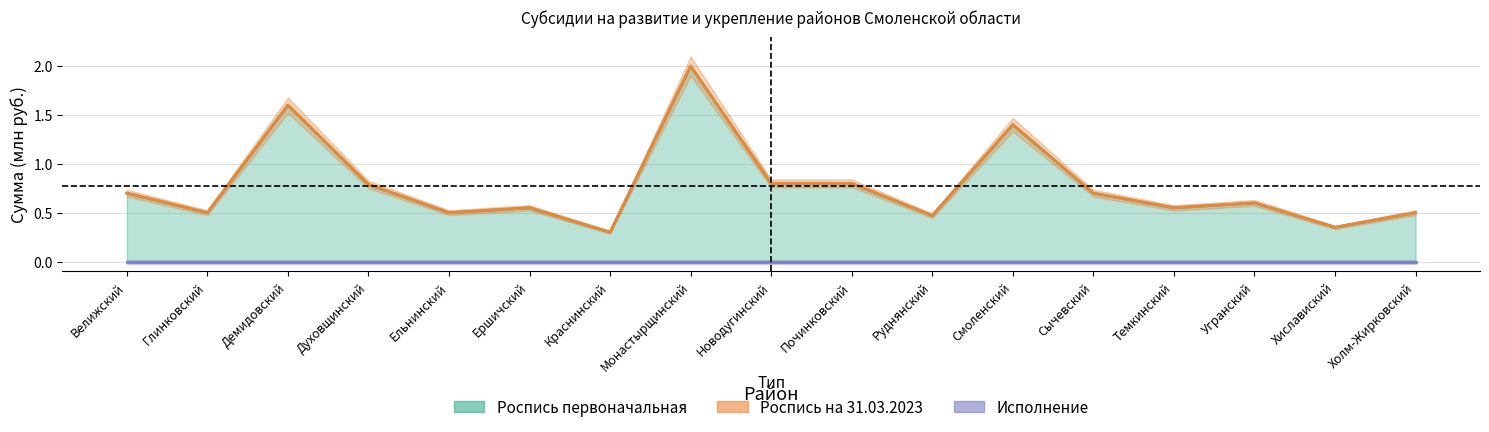

What is the difference between the Роспись первоначальная values at Смоленский and Хиславиский?

1.0